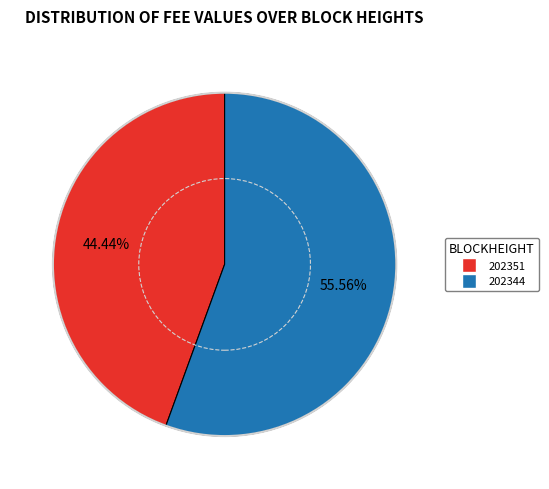

Approximately how many times larger is the value at 202351 compared to 202344?

0.8